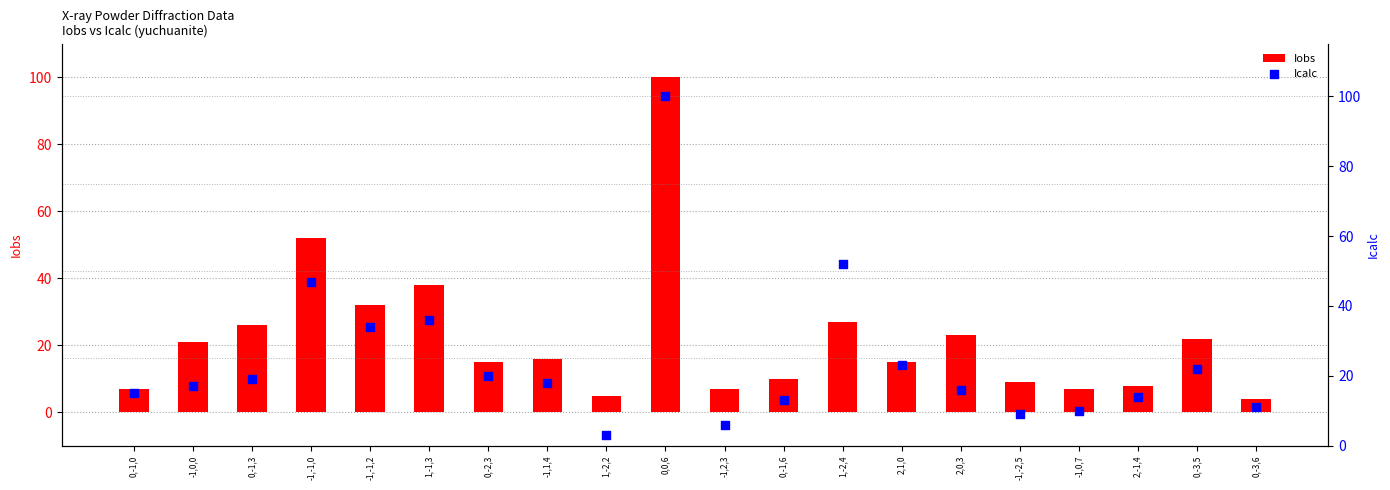

Which series reaches the minimum Y coordinate?

Icalc